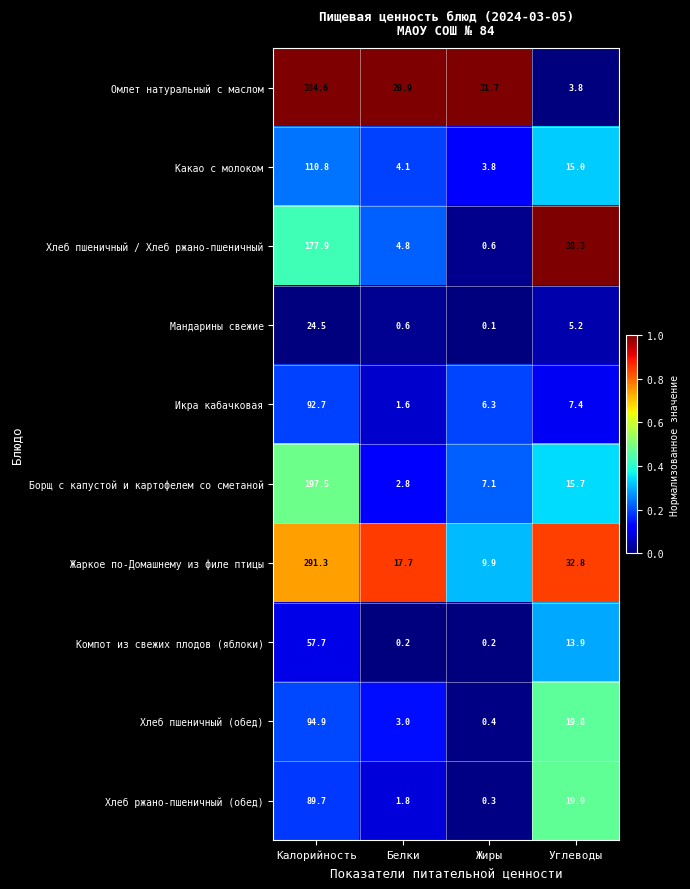

The Хлеб ржано-пшеничный (обед) series shows 2.7 at Белки. True or false?

False